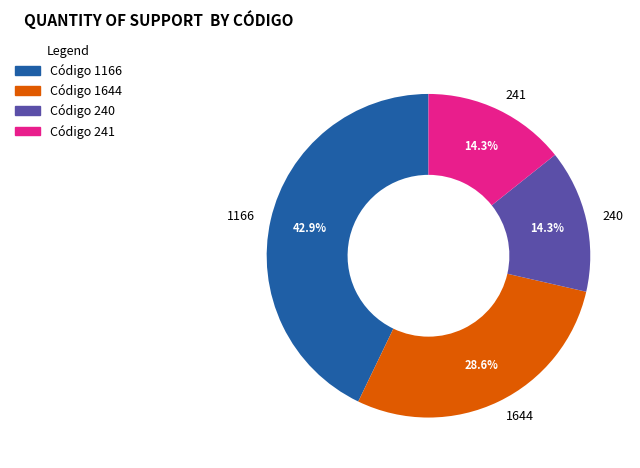

What portion of the pie excludes 241?

85.7%